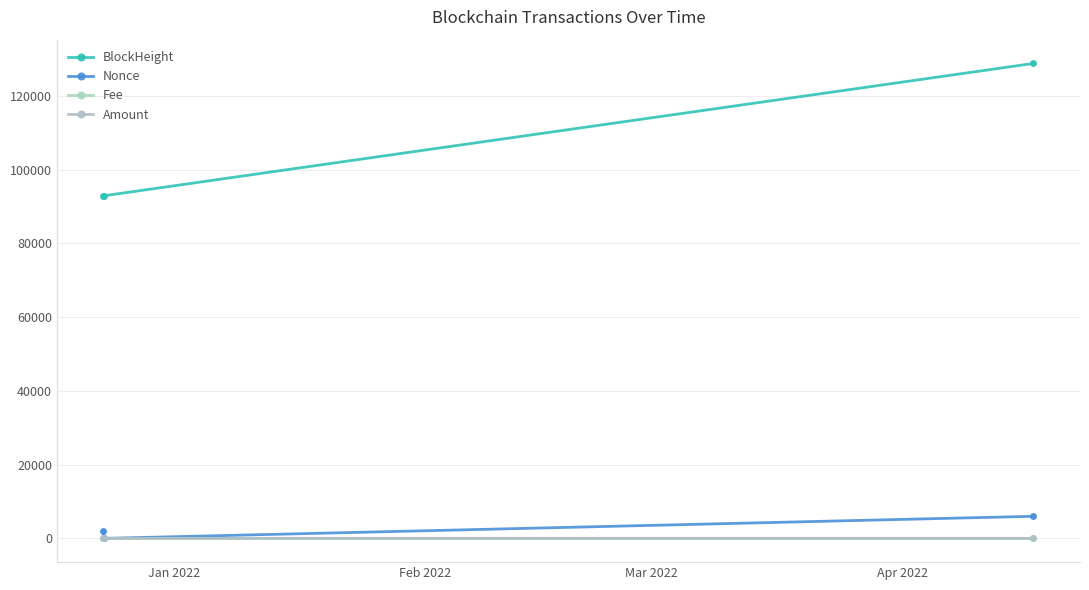

How many lines are shown in the chart?

4